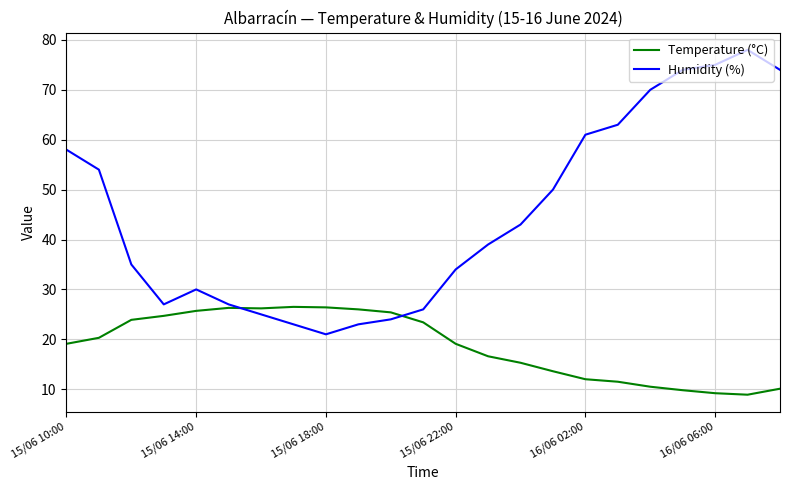

Which series has the largest range (max minus min)?

Humidity (%)